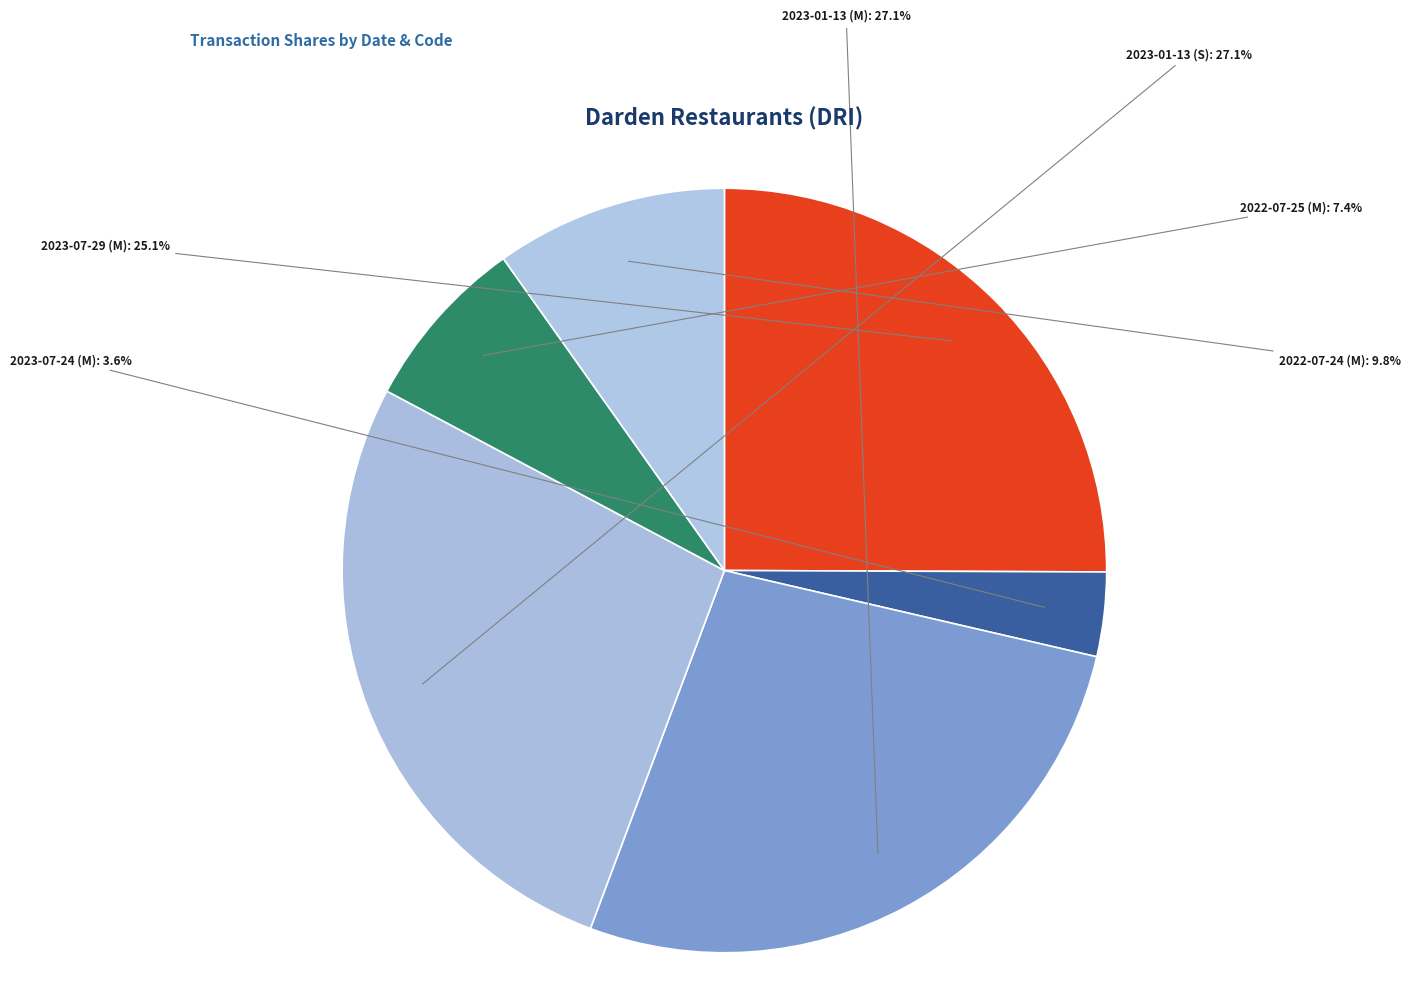

How many segments does this pie chart have?

6